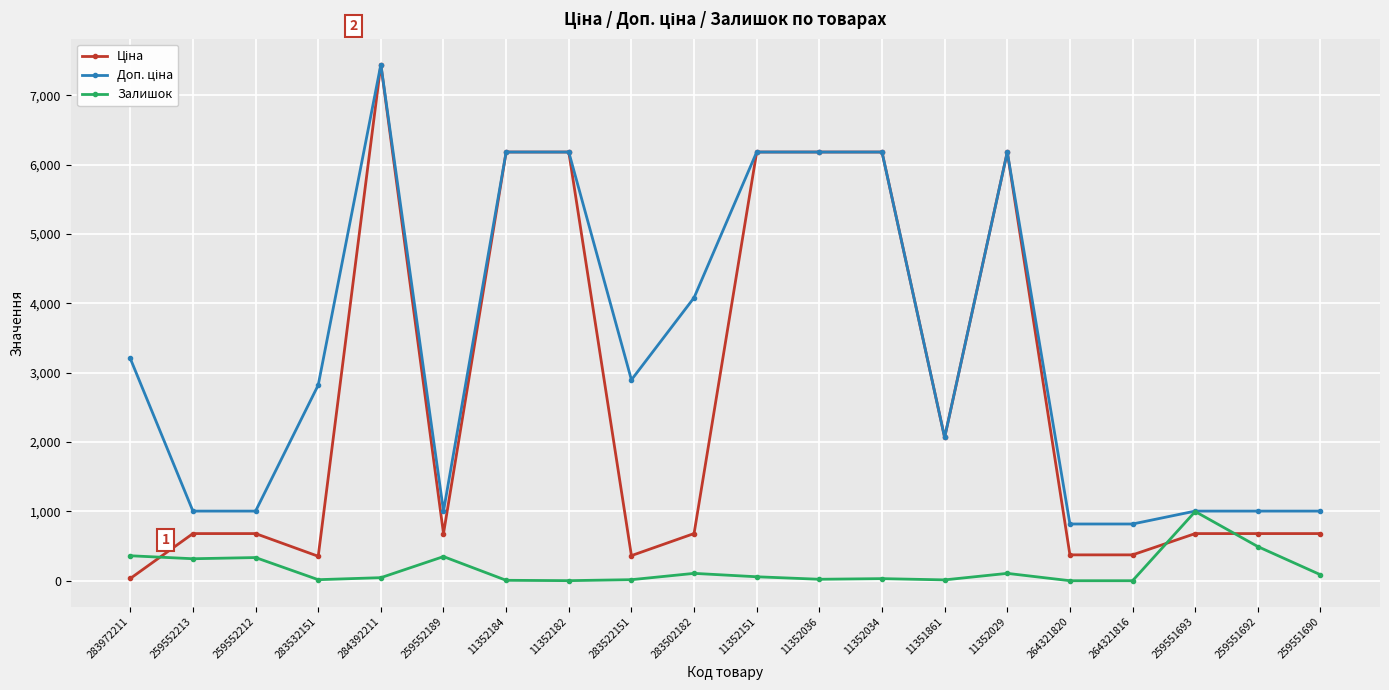

Which category has the highest value across all series?

284392211